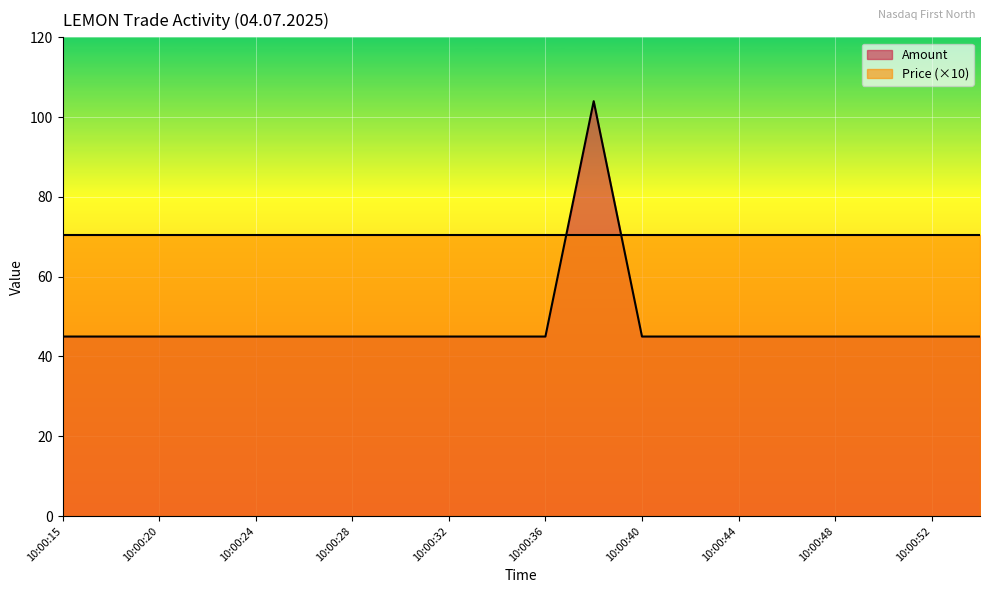

Approximately how many times larger is the value at 10:00:38 compared to 10:00:15?

2.3